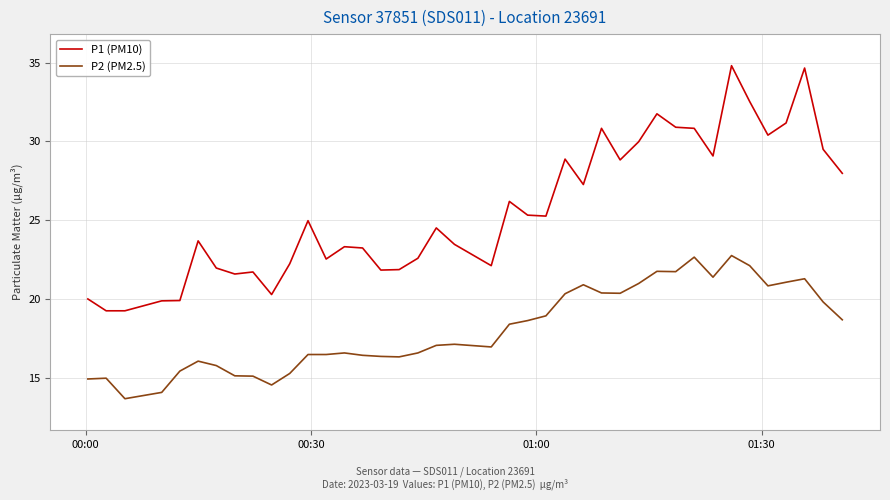

How many values in the P1 (PM10) series are below 24?

19